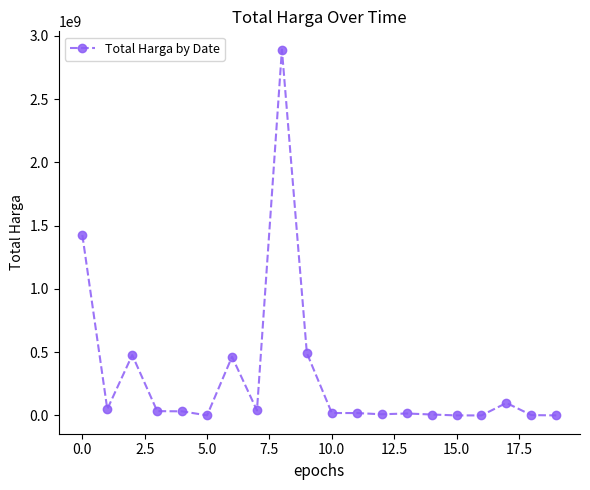

What is the difference between the second highest and second lowest values?

1425602900